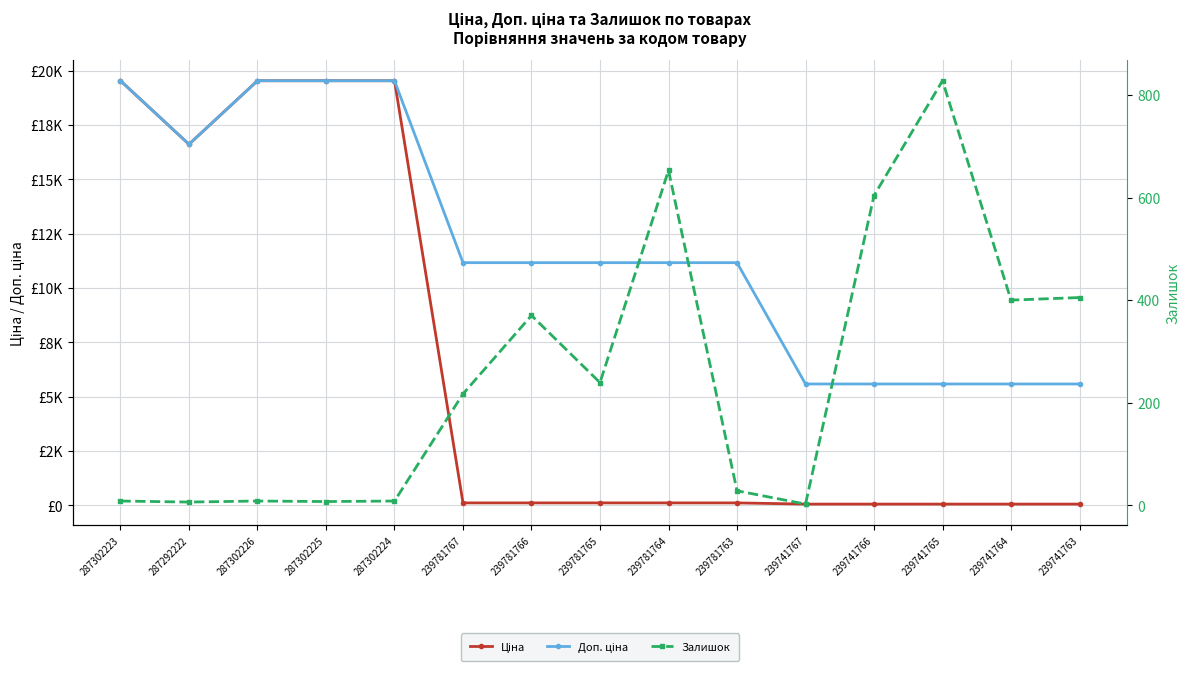

What is the sum of all Залишок values?

3783.0